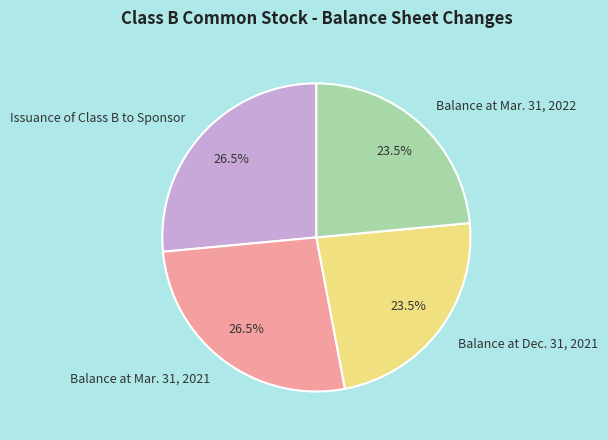

True or false: Balance at Mar. 31, 2022 accounts for 36% of the total.

False